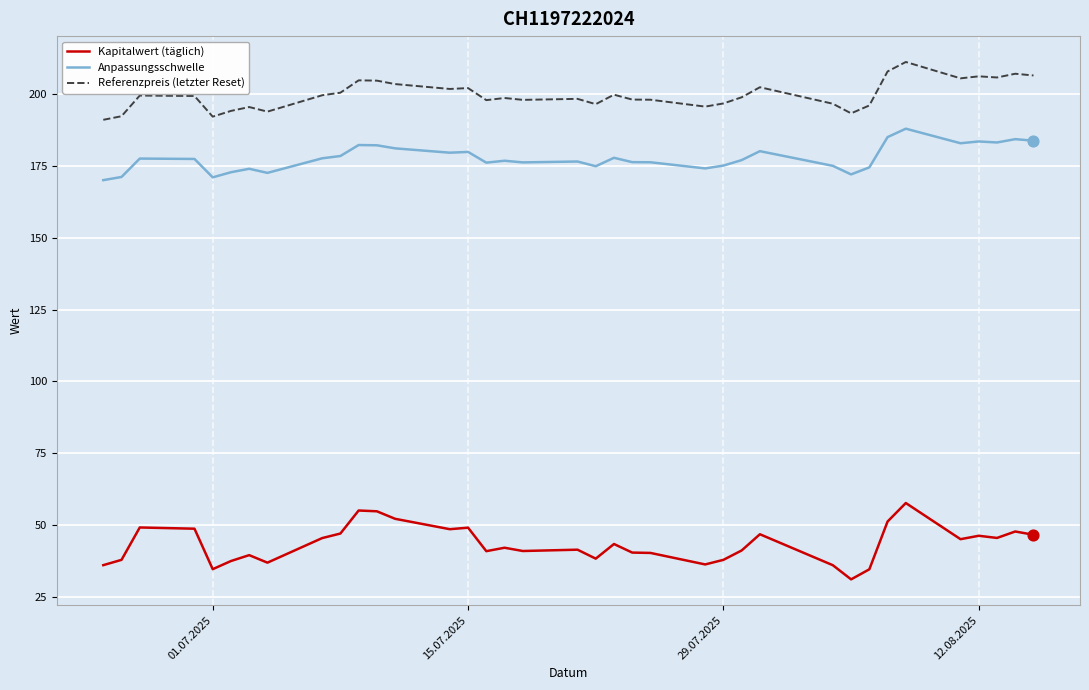

What are all the series names shown in the legend?

Kapitalwert (täglich), Anpassungsschwelle, Referenzpreis (letzter Reset)